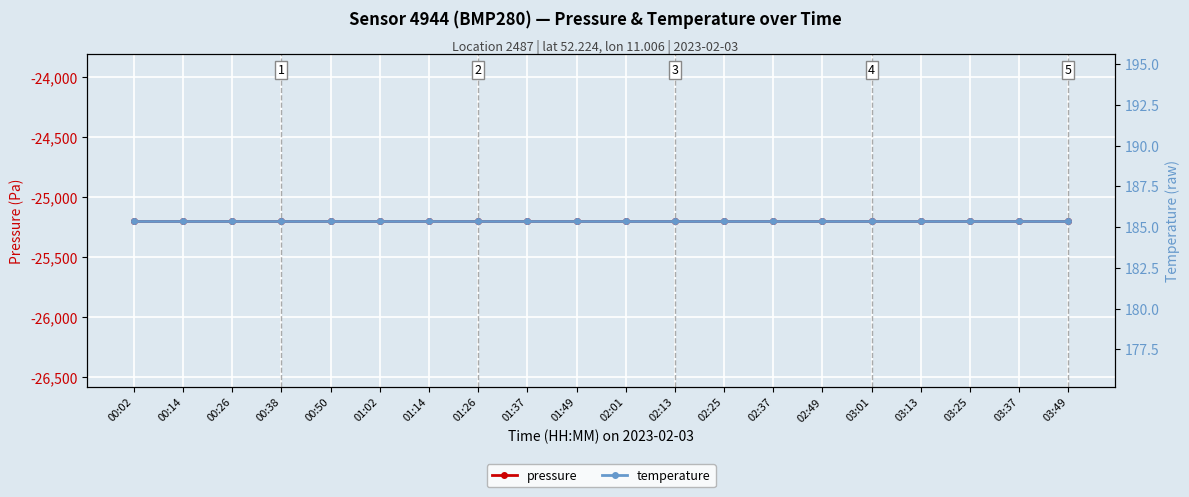

True or false: temperature and pressure cross at least once.

False